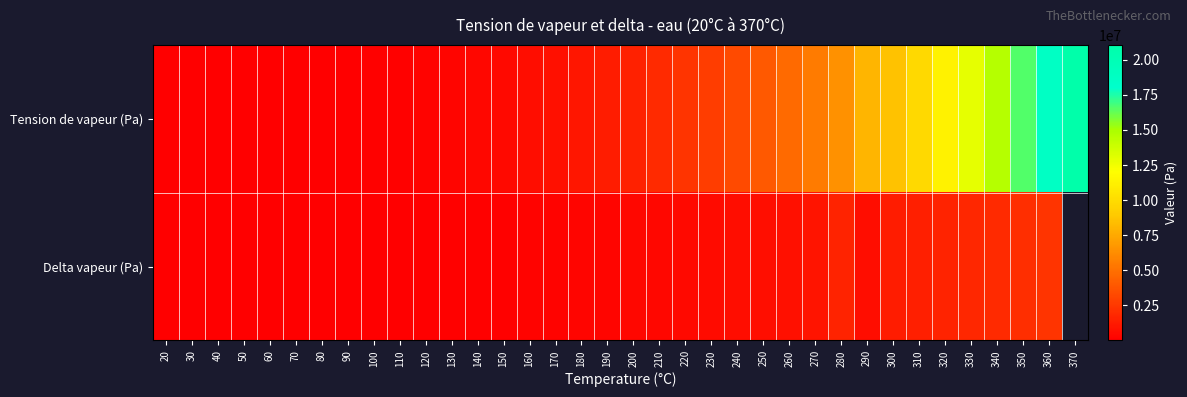

How many data points in Delta vapeur (Pa) are above 352700?

16